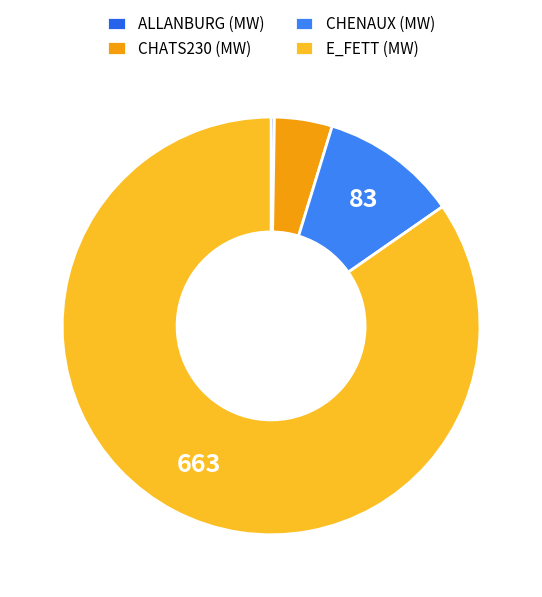

What percentage is the CHENAUX slice, to the nearest percent?

11%